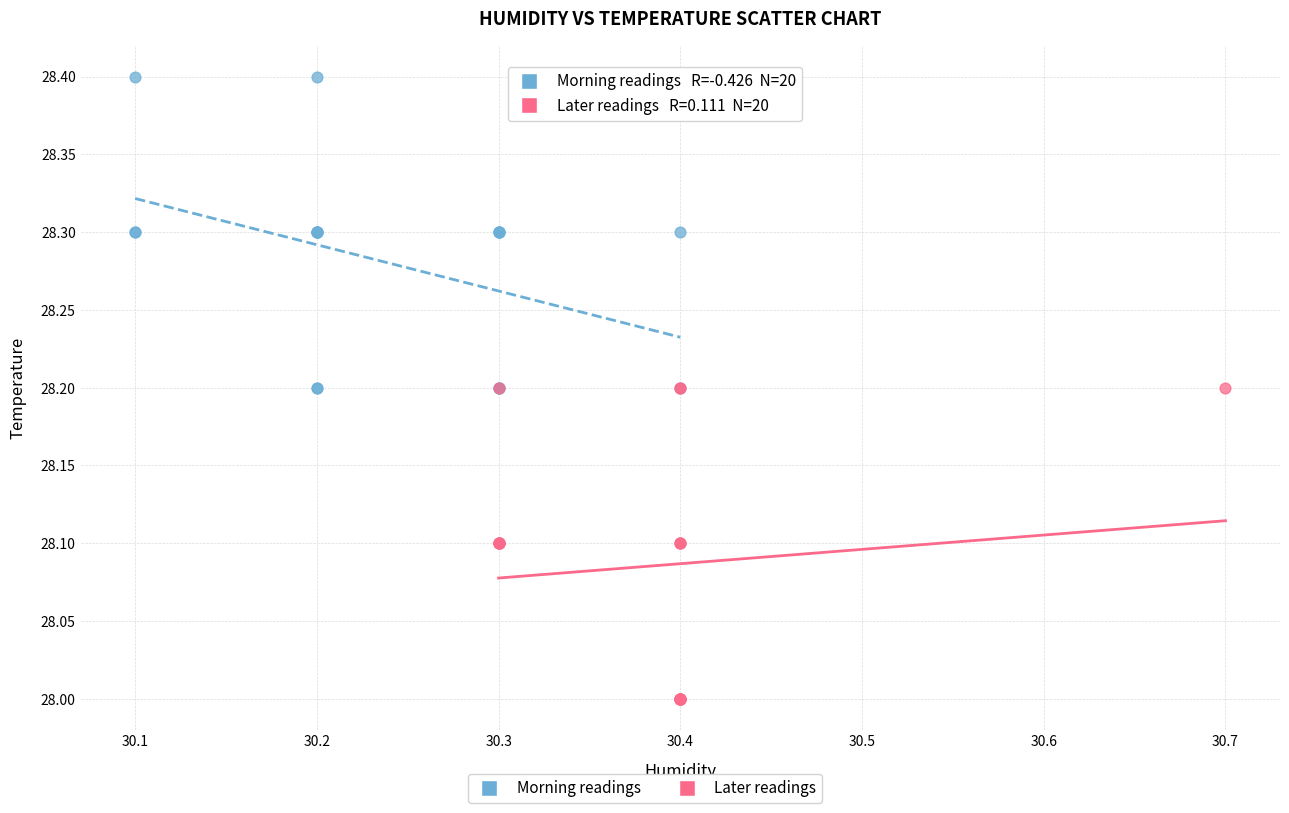

Which series reaches the maximum Y coordinate?

Morning readings